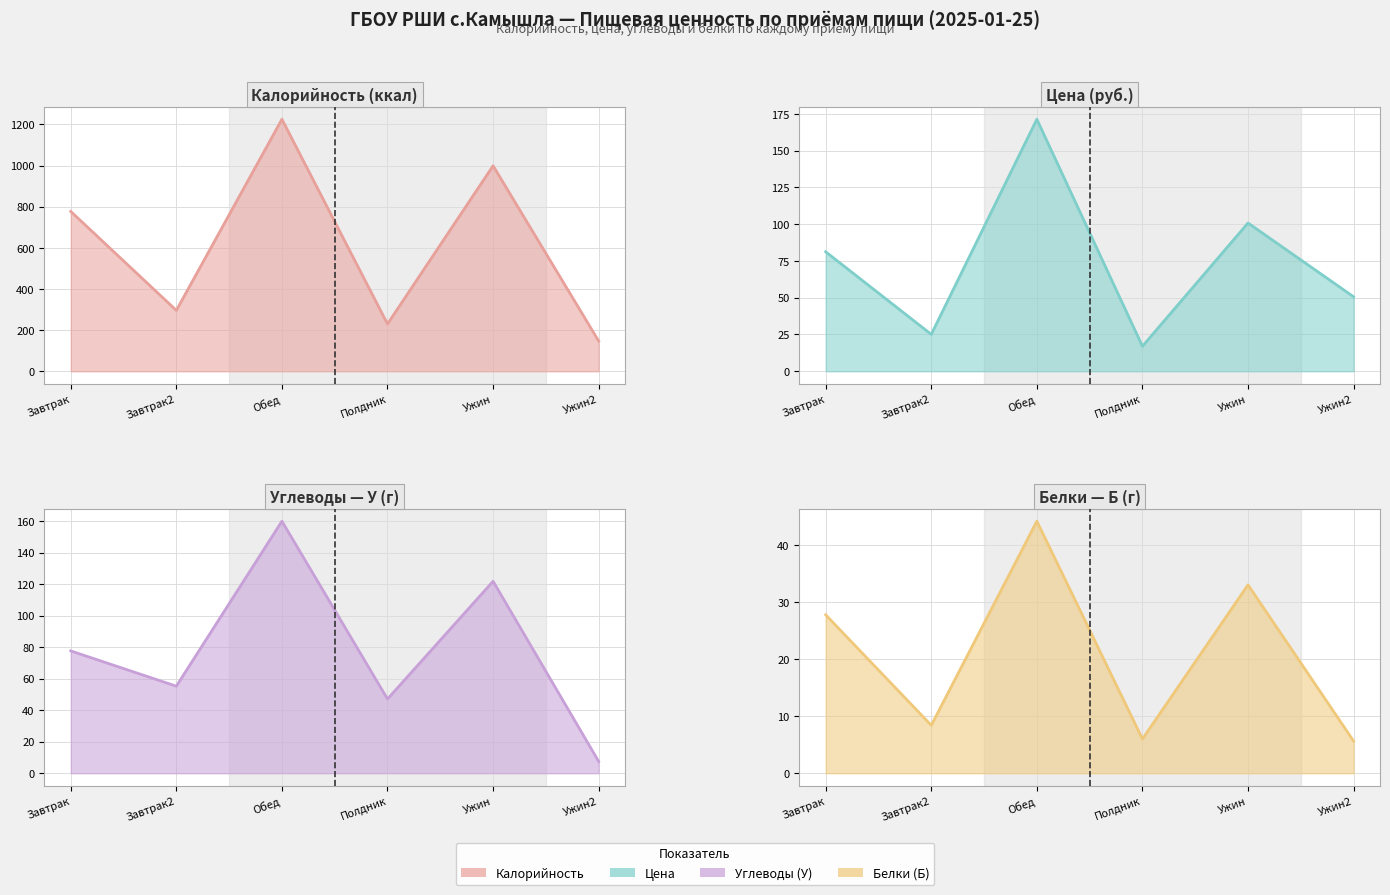

What is the approximate value of Калорийность at Обед?

1225.0